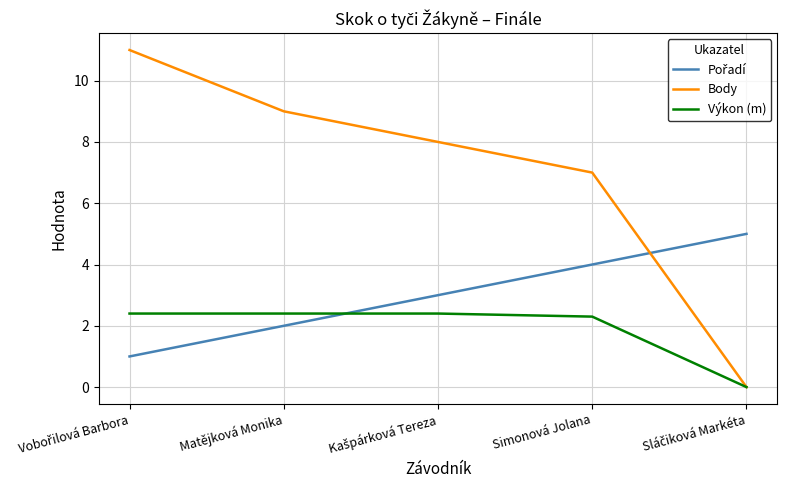

The Výkon (m) series shows 2.3 at Simonová Jolana. True or false?

True